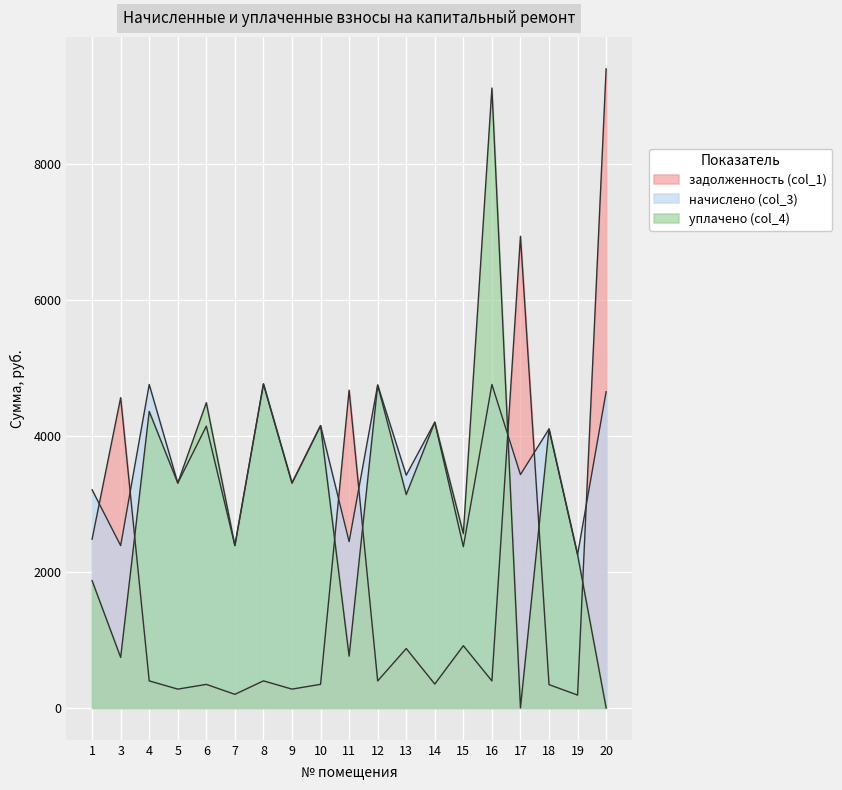

List the series in order of their peak value, lowest first.

начислено (col_3), уплачено (col_4), задолженность (col_1)